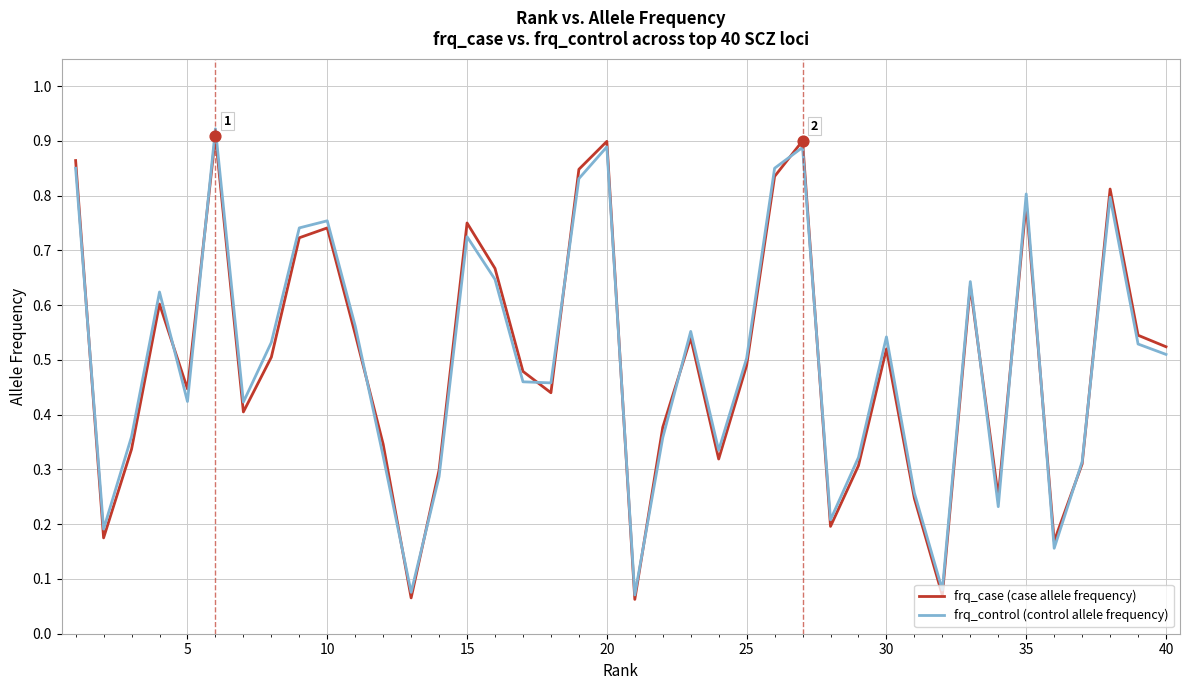

What are all the series names shown in the legend?

frq_case (case allele frequency), frq_control (control allele frequency)